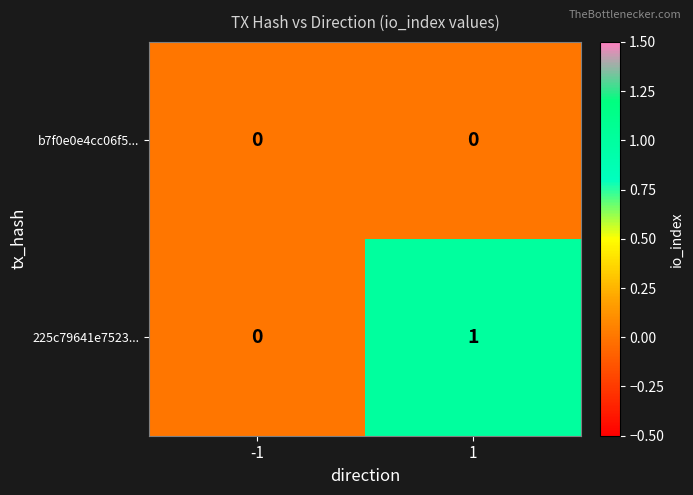

Rank the series by their average value, from lowest to highest.

b7f0e0e4cc06f5..., 225c79641e7523...